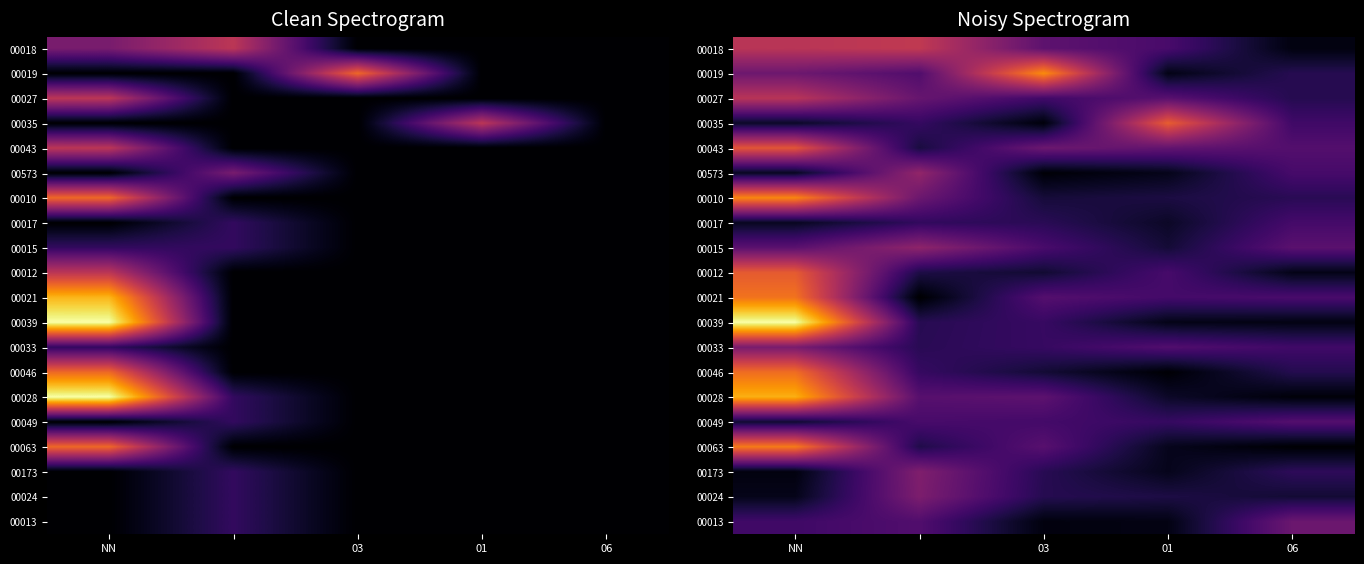

The 00049 series shows 0.2 at 03. True or false?

True